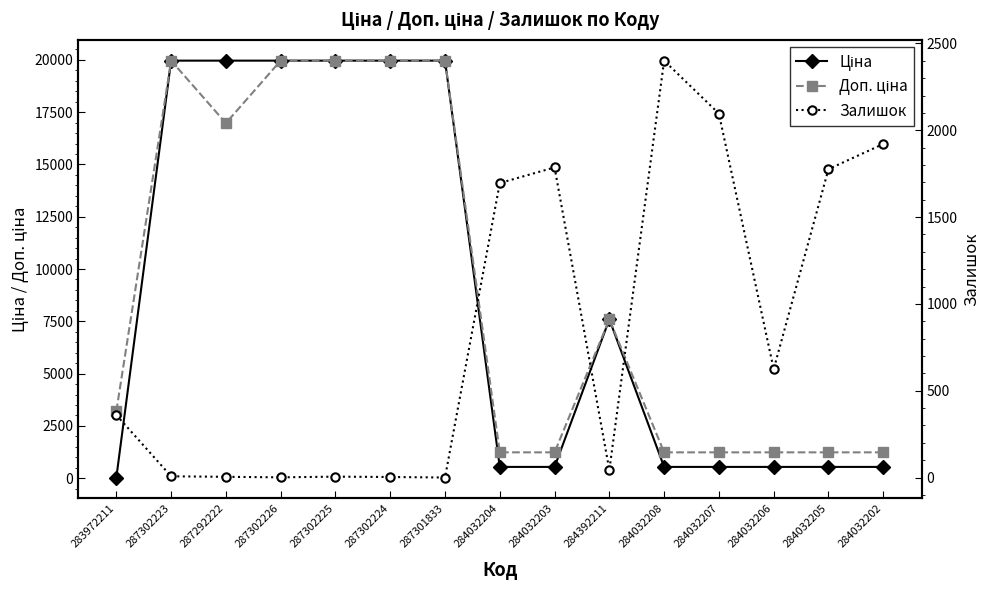

What is the value of the Залишок point at the 5th from the left?

5.0